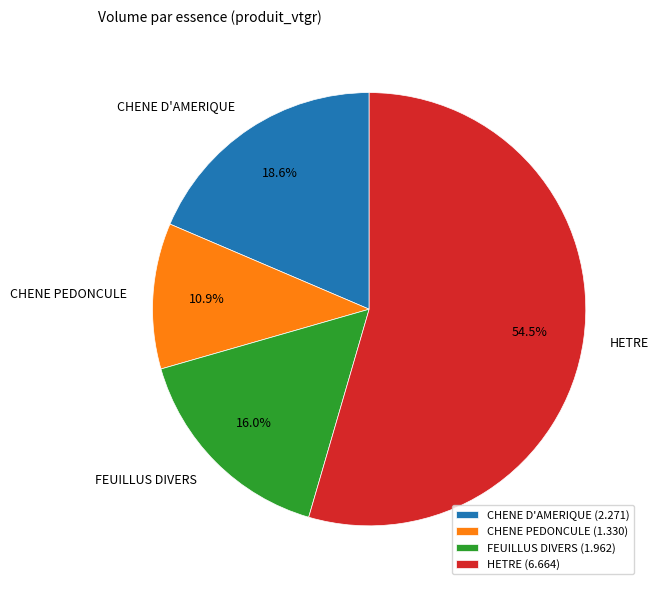

What percentage is NOT represented by FEUILLUS DIVERS?

84.0%